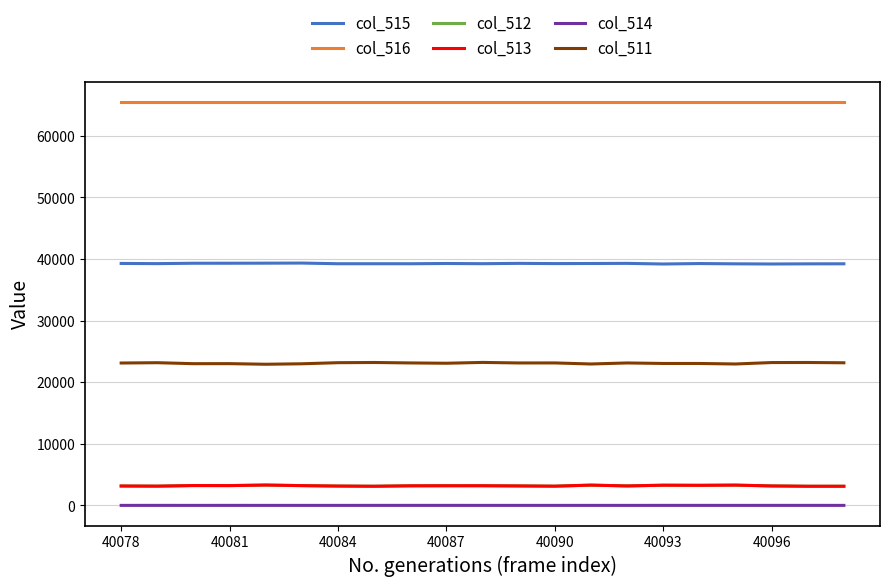

True or false: col_514 and col_515 intersect in this chart.

False